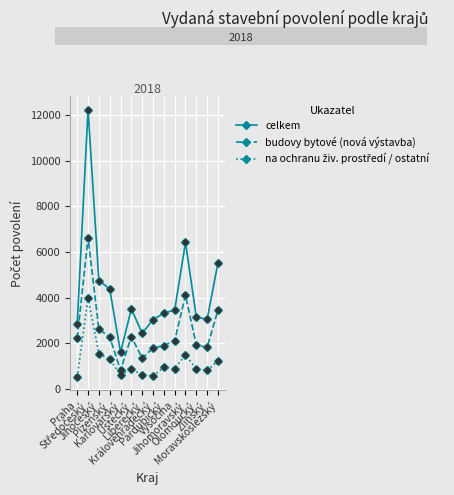

At which category is the sum across all series the highest?

Středočeský